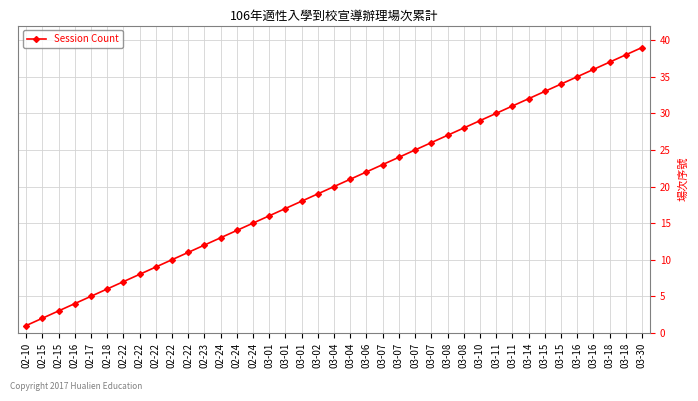

List the labels in order of value, smallest first.

02-10, 02-15, 02-15, 02-16, 02-17, 02-18, 02-22, 02-22, 02-22, 02-22, 02-22, 02-23, 02-24, 02-24, 02-24, 03-01, 03-01, 03-01, 03-02, 03-04, 03-04, 03-06, 03-07, 03-07, 03-07, 03-07, 03-08, 03-08, 03-10, 03-11, 03-11, 03-14, 03-15, 03-15, 03-16, 03-16, 03-18, 03-18, 03-30